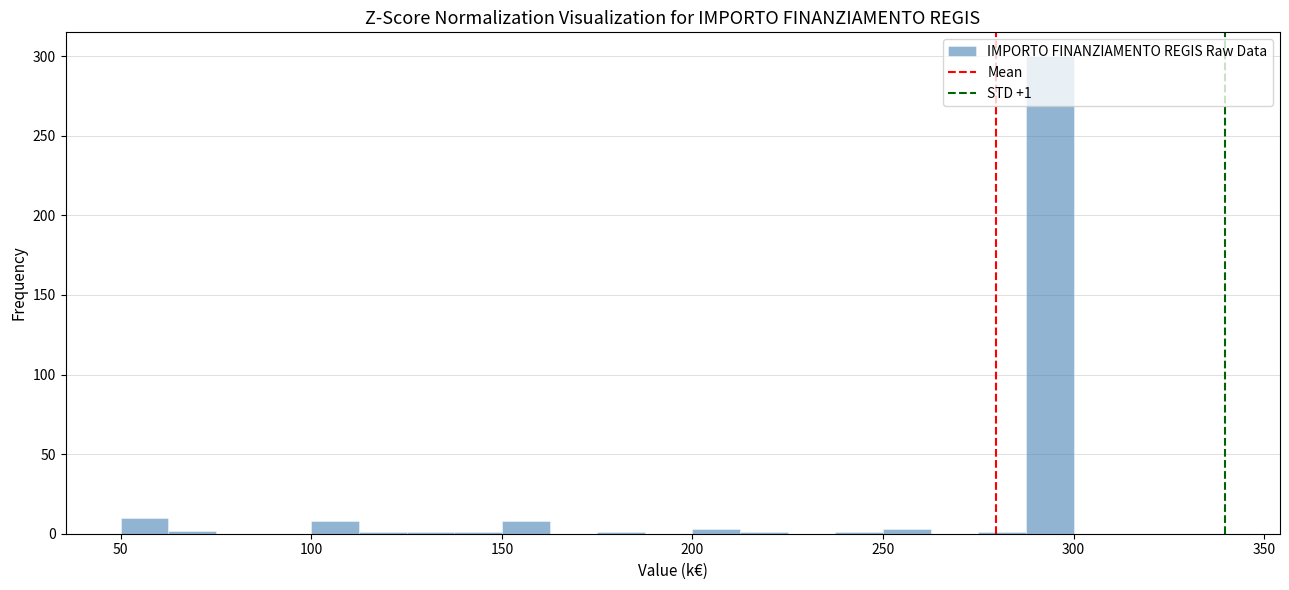

Read against the x-axis, roughly where is the centre of the tallest bar?

295